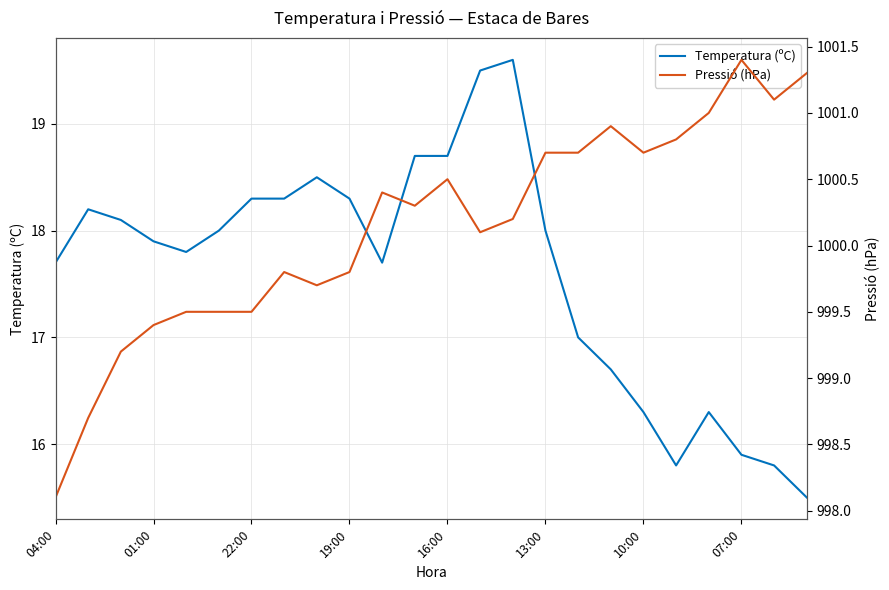

At how many categories does at least one series exceed 939?

24